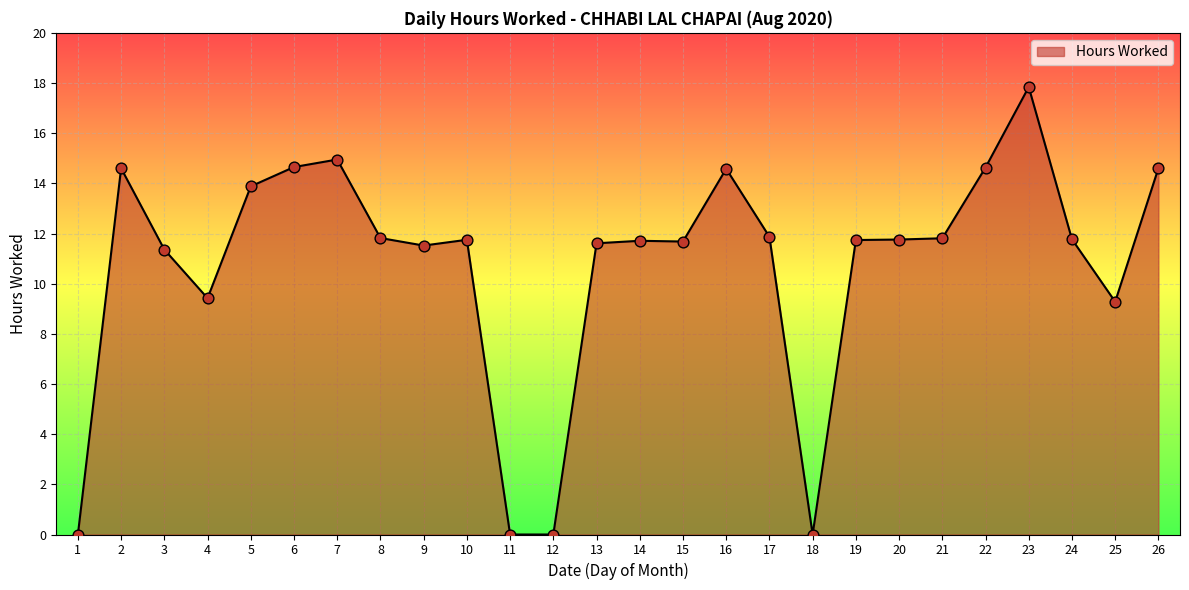

What is the ratio of the value at 3 to the value at 9?

1.0